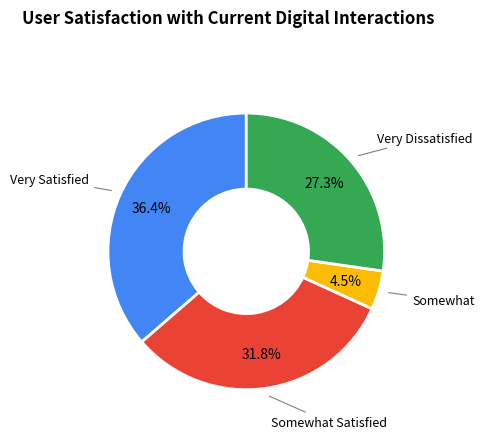

Which has a higher value, Very Satisfied or Somewhat?

Very Satisfied